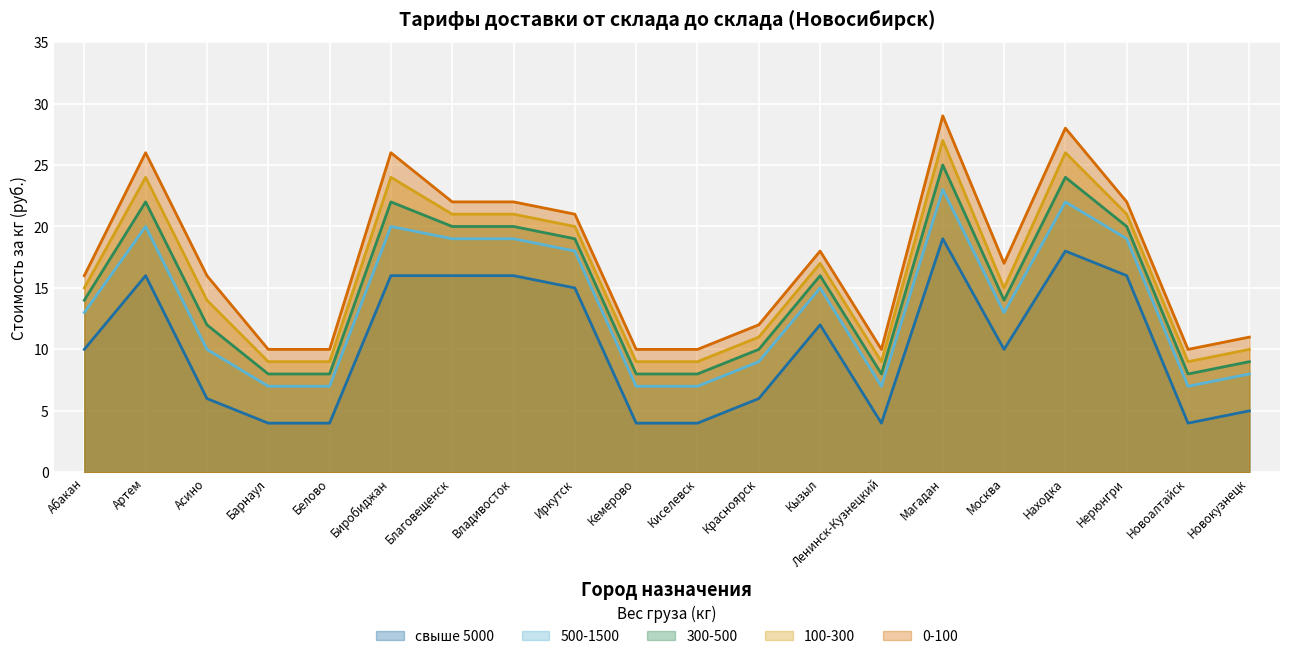

In 500-1500, how many points are lower than both neighbors (excluding endpoints)?

3